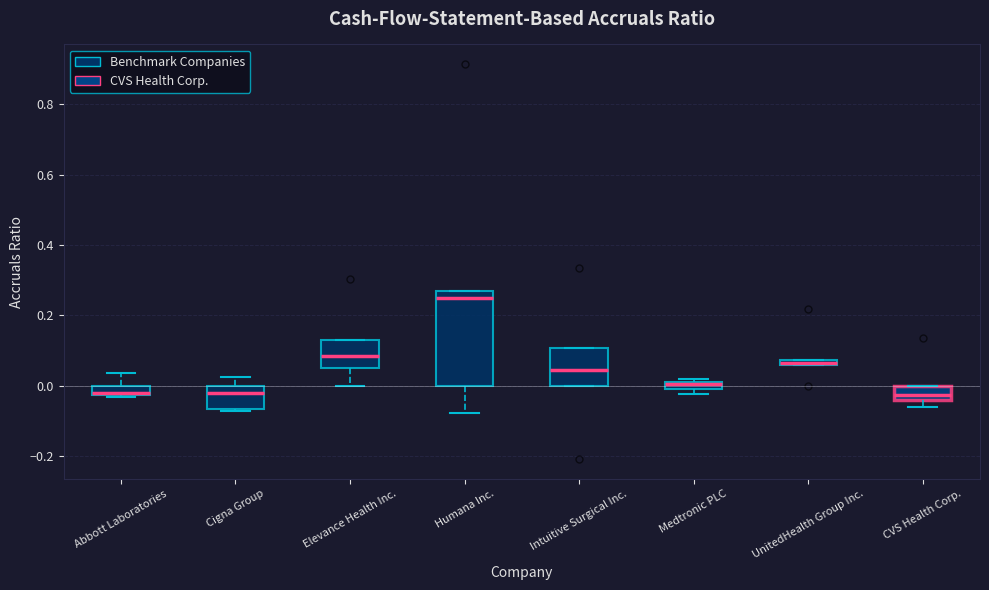

Where is the lower edge of the box for Elevance Health Inc. on the y-axis? The values are not printed on the chart, so give them approximately, as read against the axis.

0.04